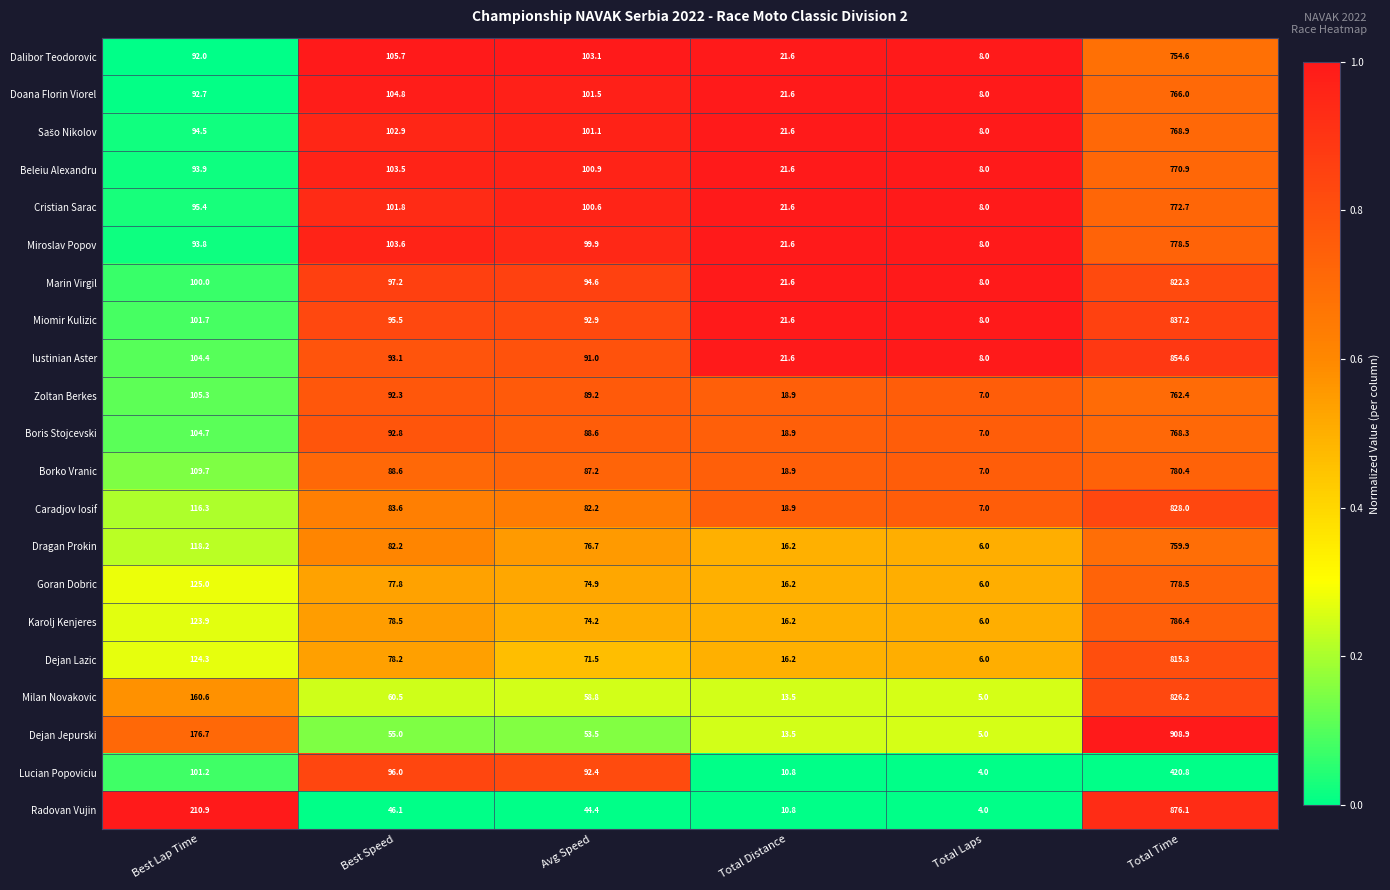

What is the minimum value shown in the chart?

4.0